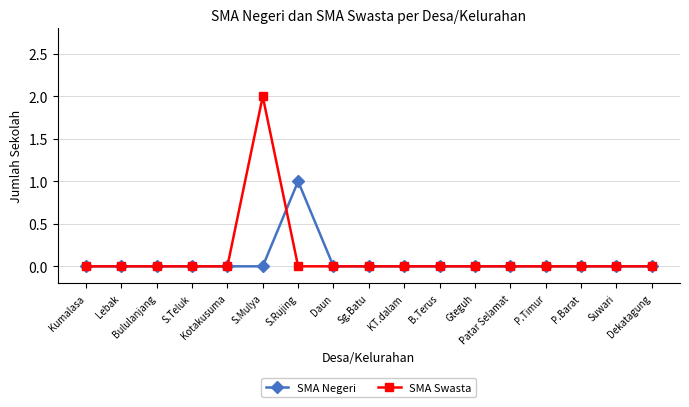

Which series has the widest spread of values?

SMA Swasta